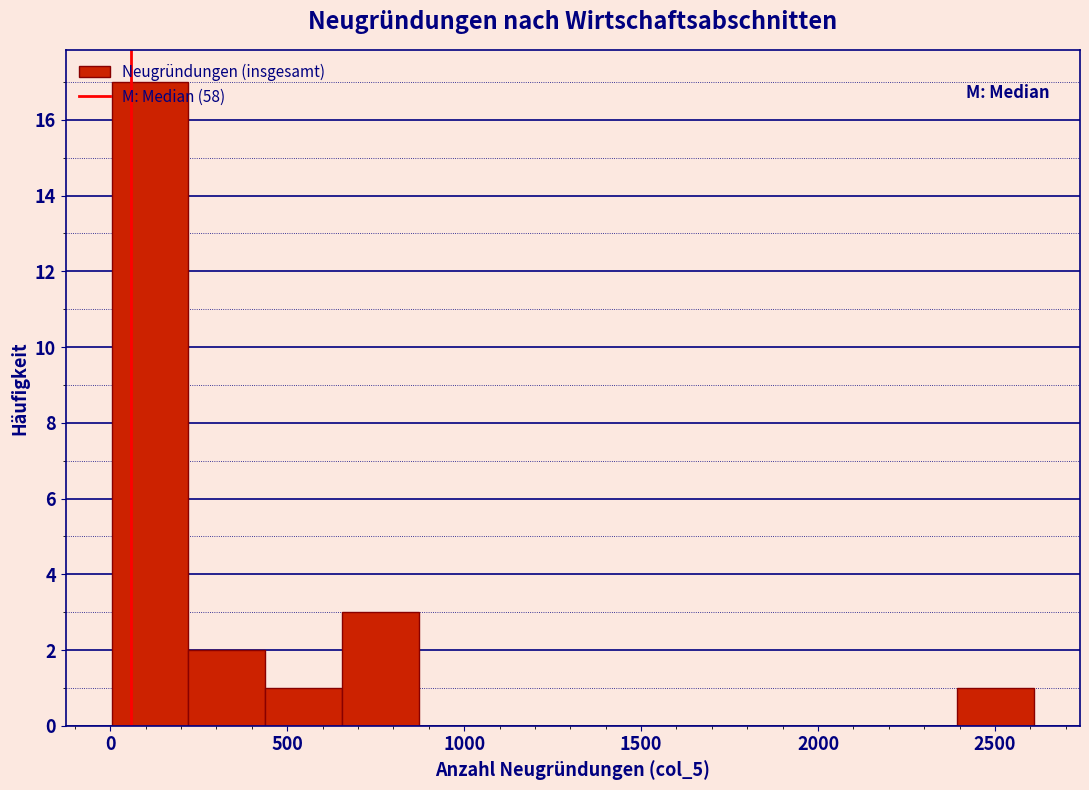

Reading left to right, list every bar in this chart as the range it spans on the x-axis followed by its height. Neither the bar edges nor the heights are printed on the chart, so give them approximately, as read against the axes.

0 to 200: 17
200 to 450: 2
450 to 650: 1
650 to 850: 3
850 to 1100: 0
1100 to 1300: 0
1300 to 1500: 0
1500 to 1750: 0
1750 to 1950: 0
1950 to 2200: 0
2200 to 2400: 0
2400 to 2600: 1